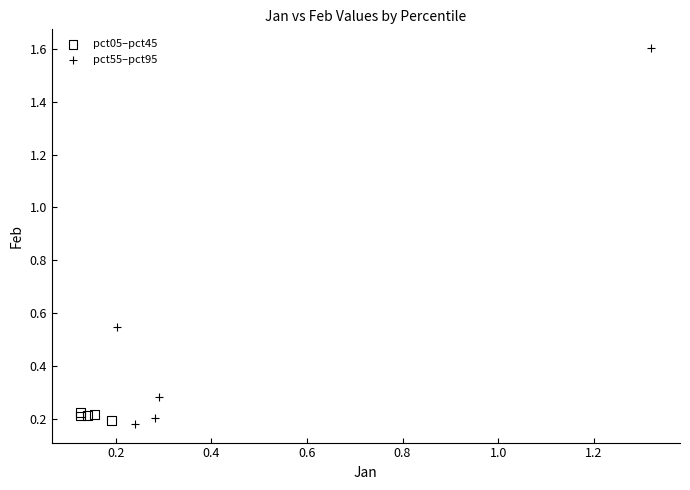

Which series has the widest spread of Y values?

pct55–pct95